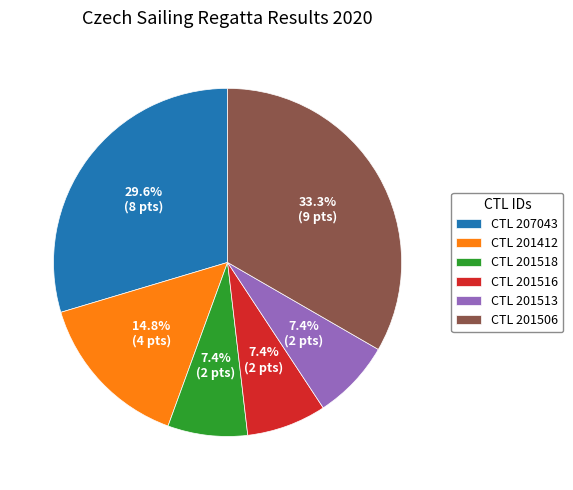

Which slice is the largest?

CTL 201506